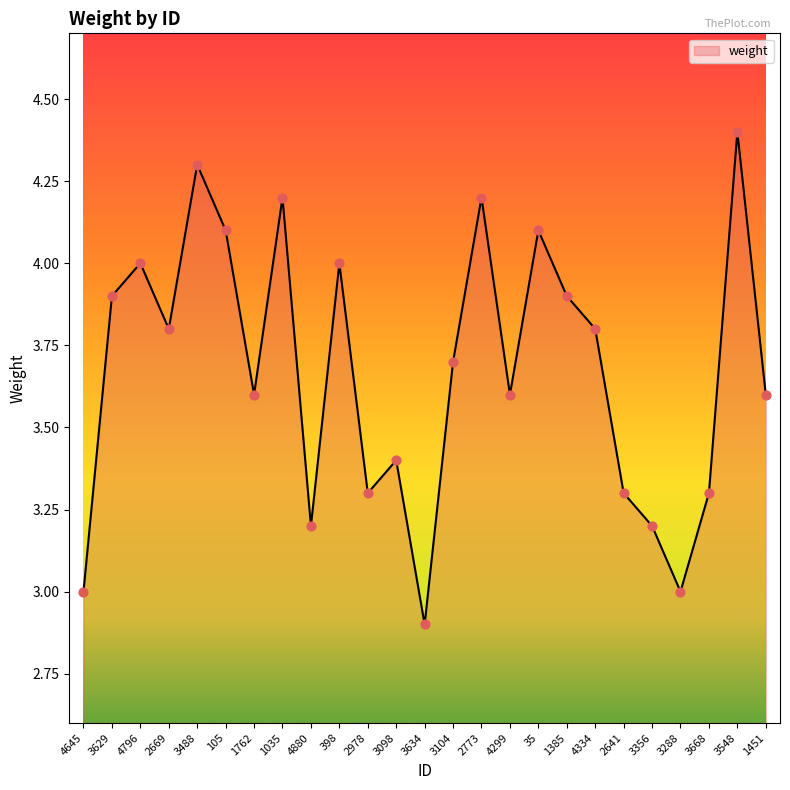

Approximately how many times larger is the value at 1451 compared to 4796?

0.9